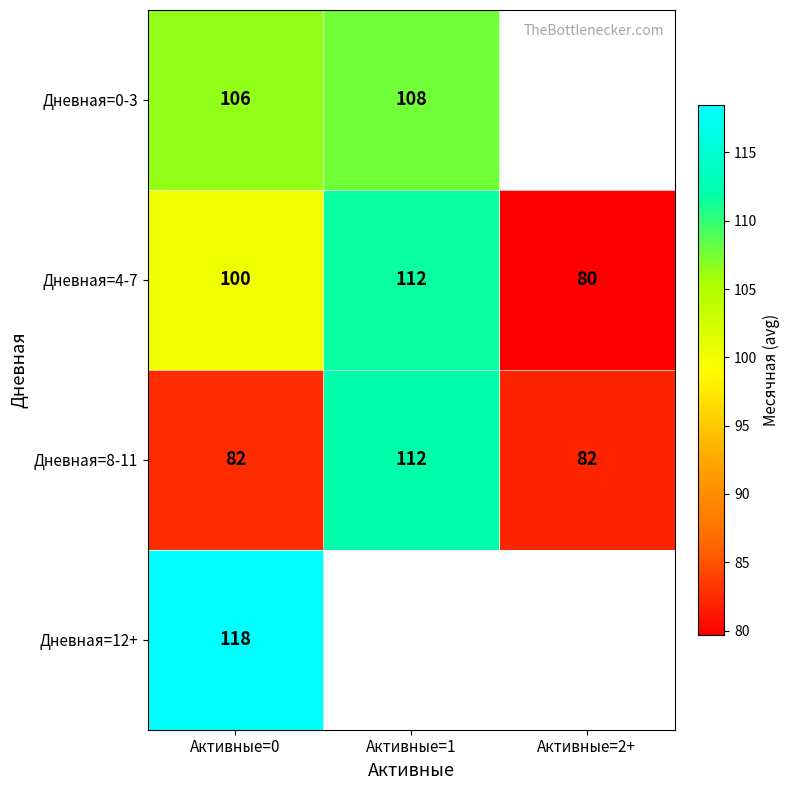

What is the difference between the highest and lowest values at Активные=0?

36.0